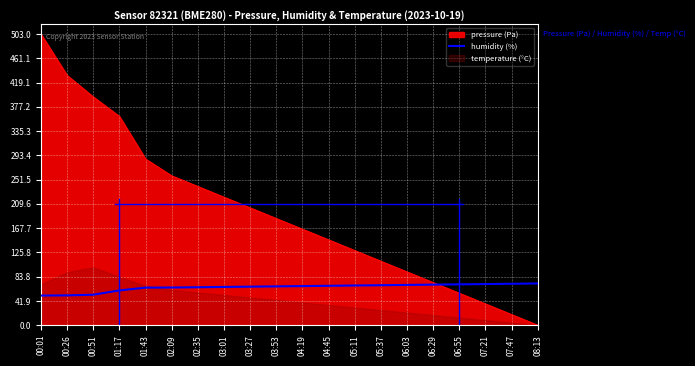

True or false: humidity (%) has a value of 95.1 at 08:13.

False